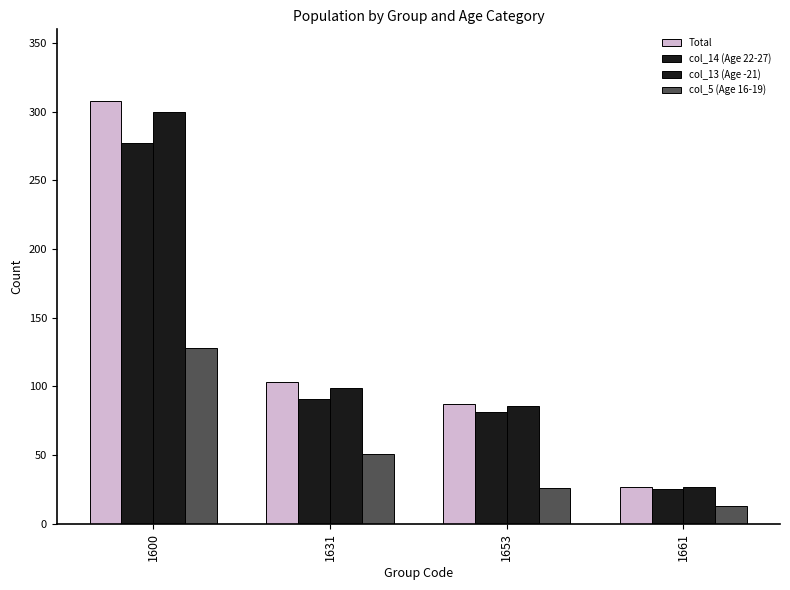

How many groups of bars are there?

4